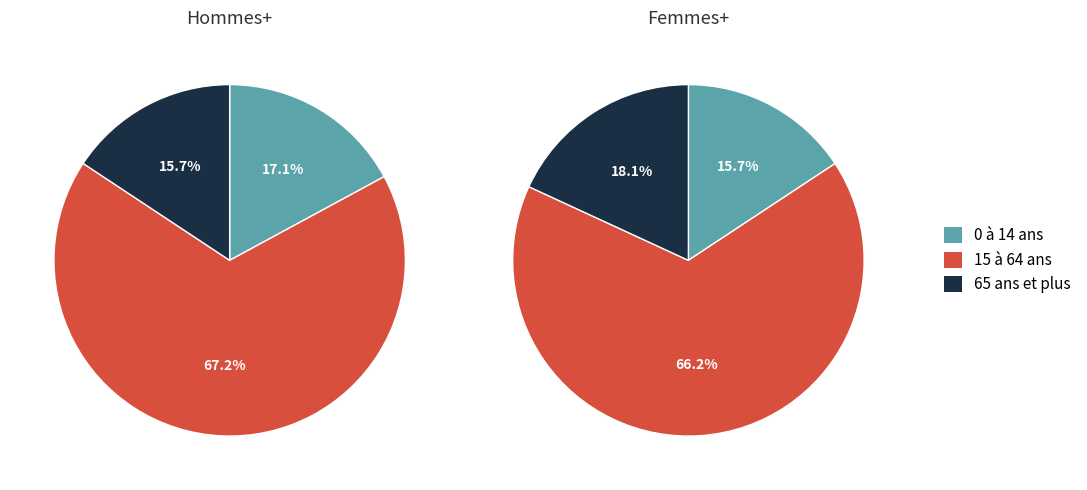

The 15 à 64 ans slice represents 63% of the pie. True or false?

False